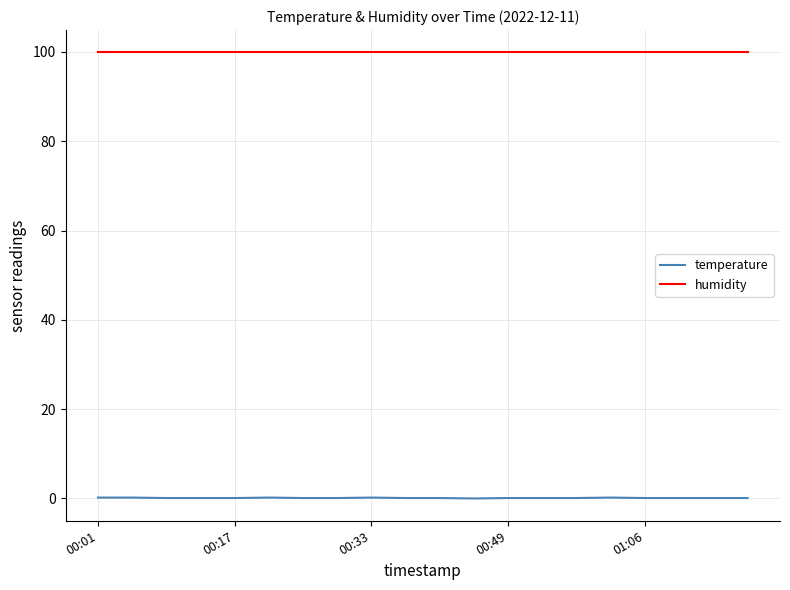

What is the lowest value of the humidity series?

99.9